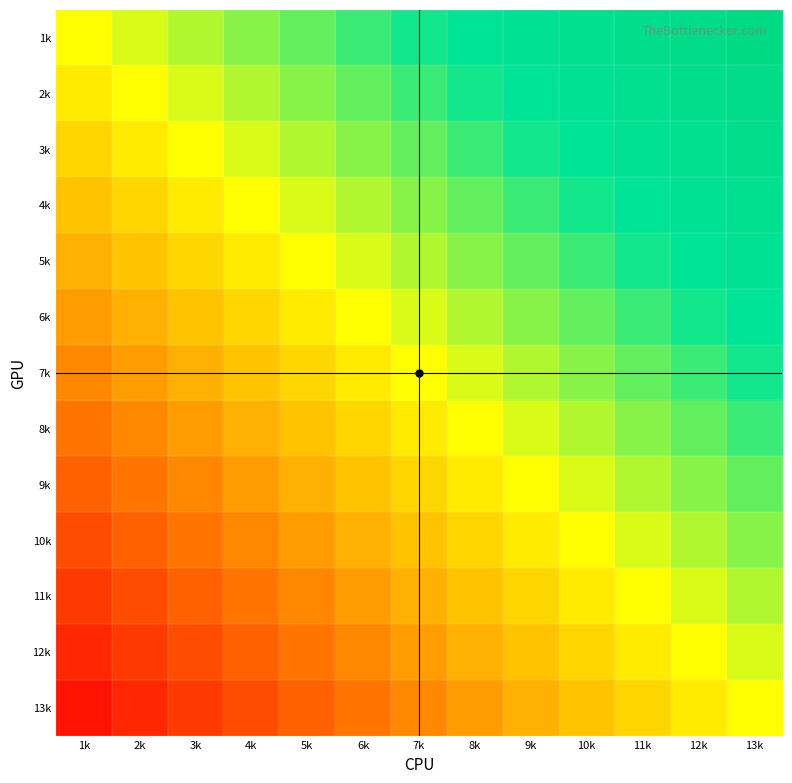

Count the number of data series in this chart.

13